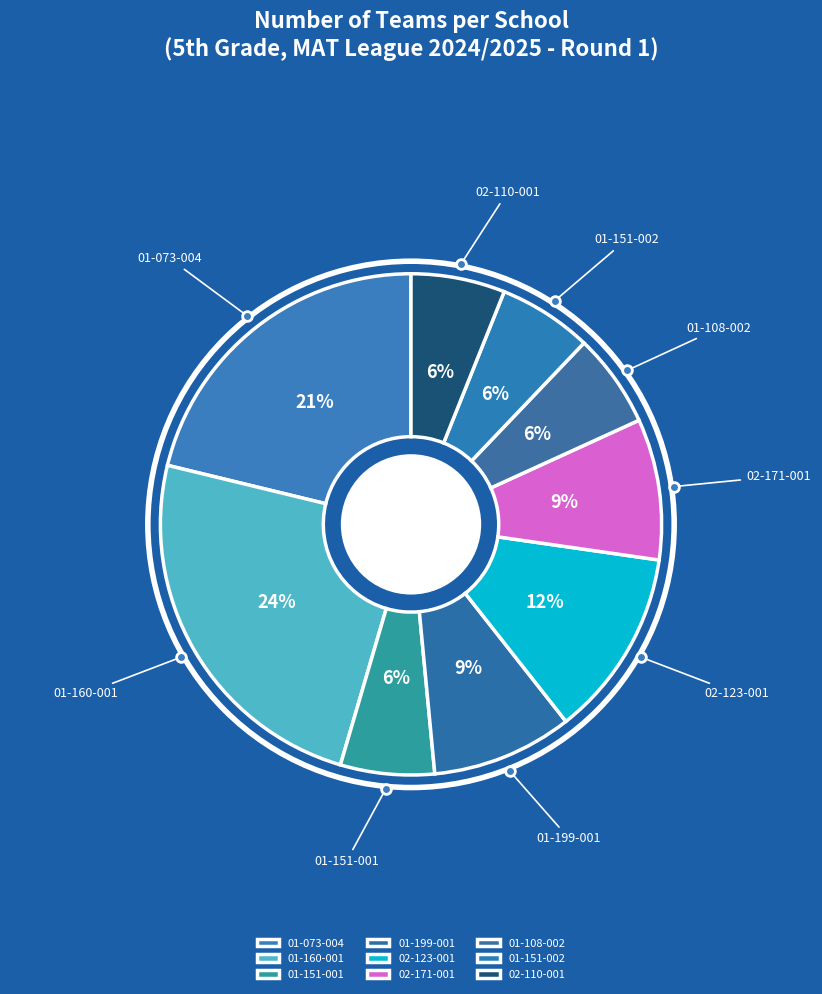

Between 02-110-001 and 01-160-001, which is larger?

01-160-001